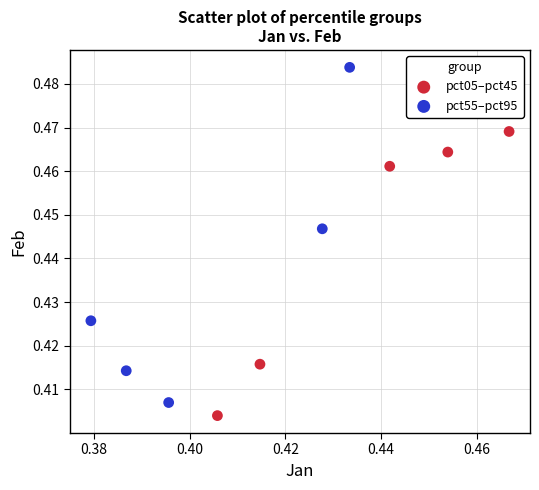

Which series contains the highest Y value?

pct55–pct95